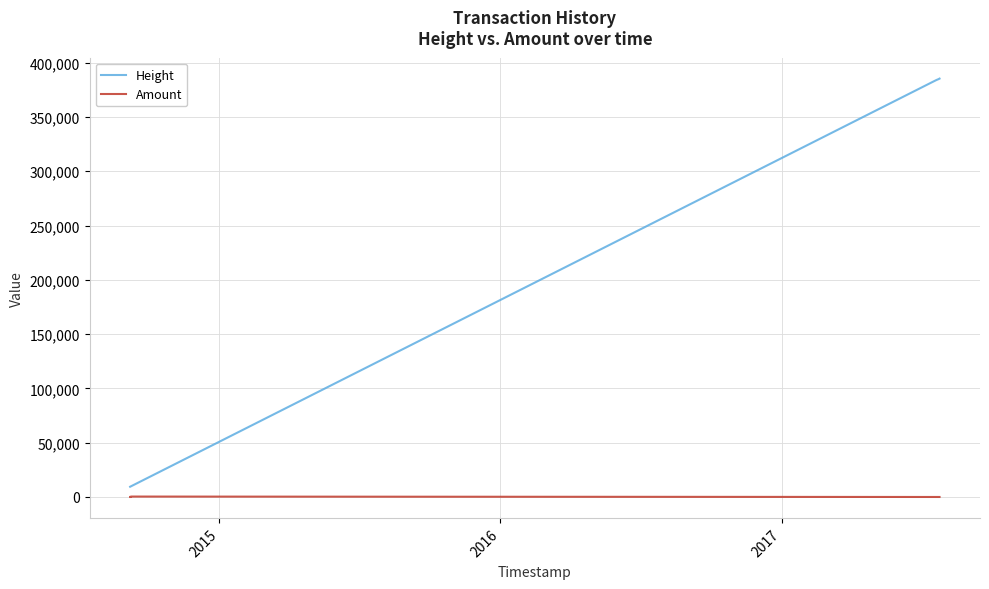

Which series has the largest range (max minus min)?

Height